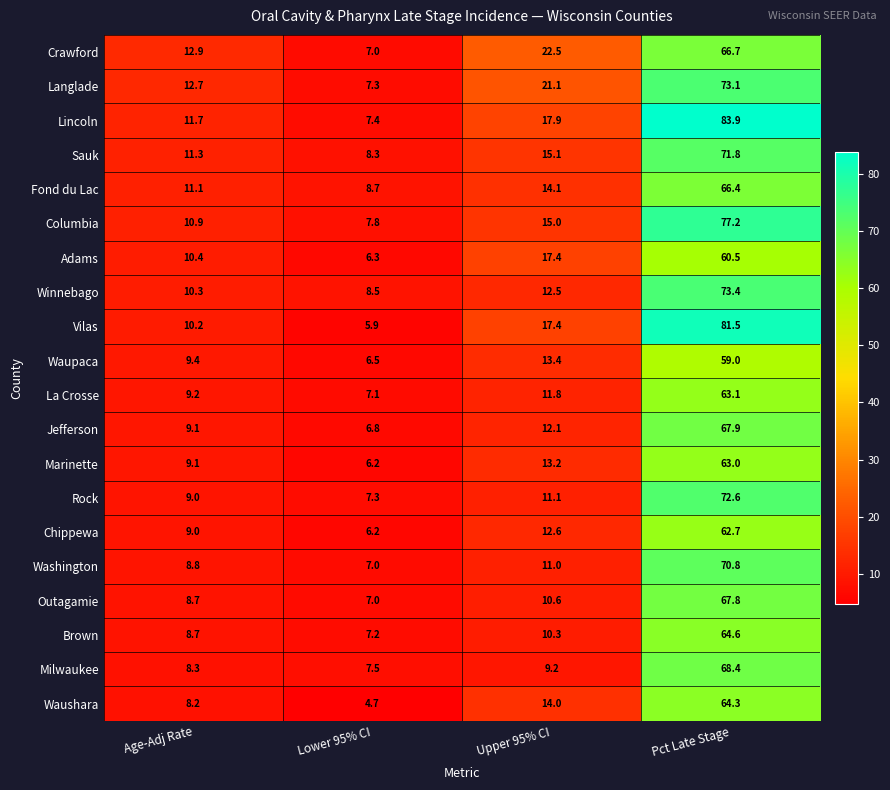

Between Upper 95% CI and Pct Late Stage, which series saw the biggest shift?

Lincoln